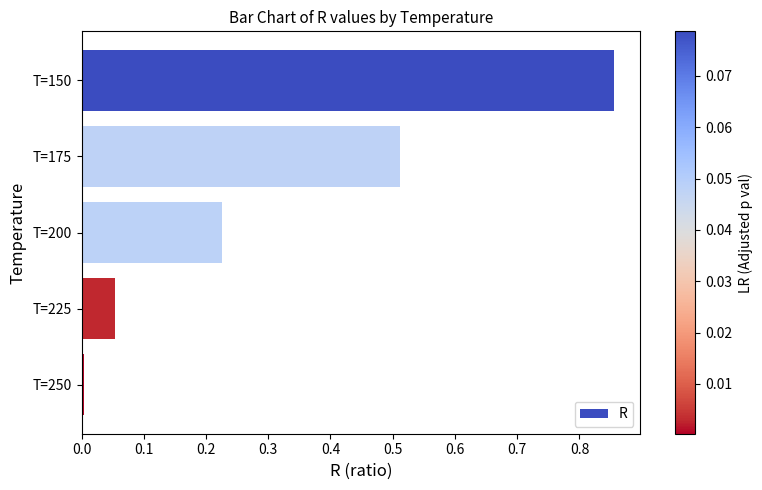

What is the average value?

0.3